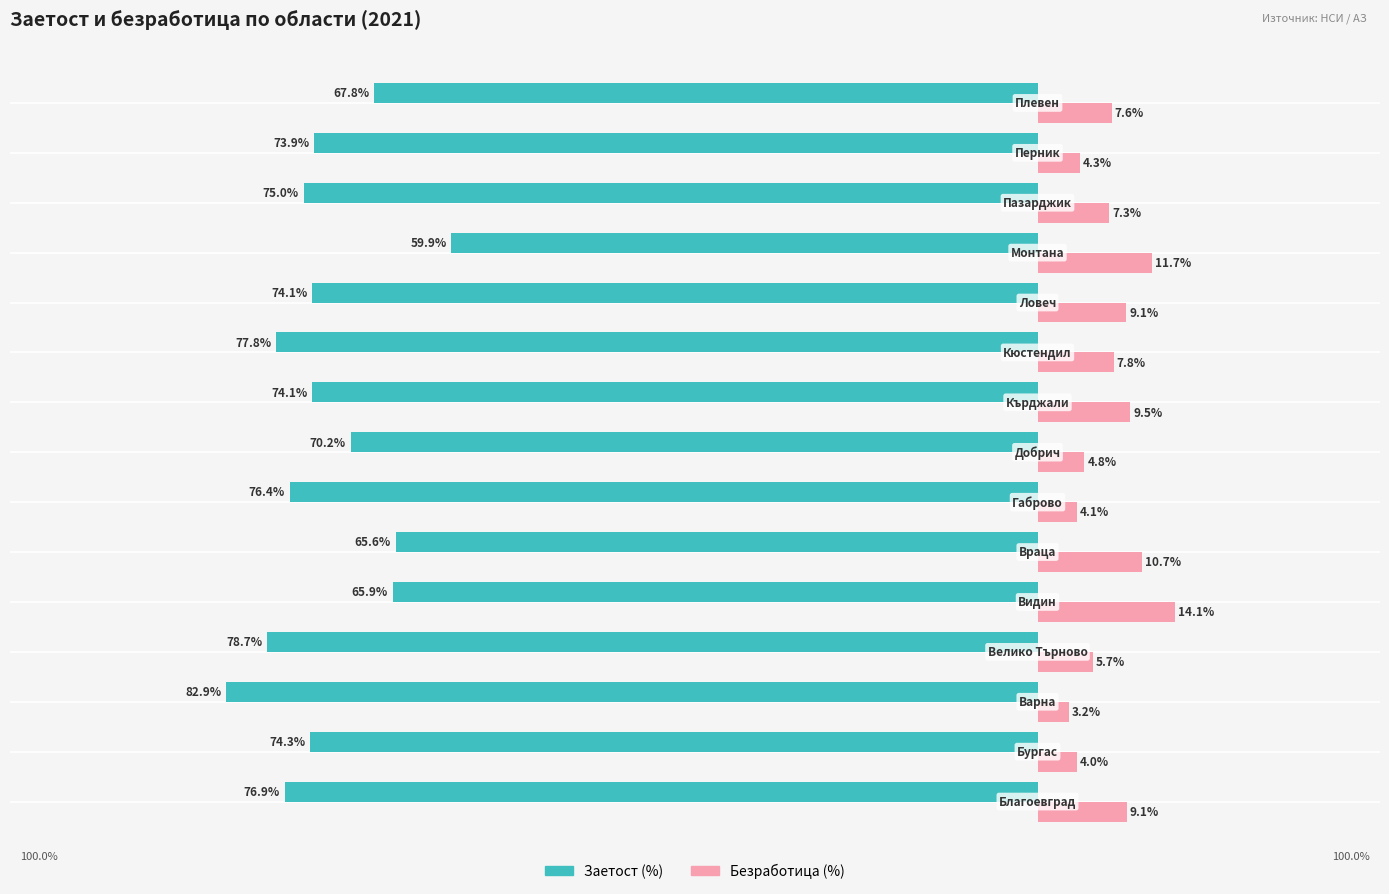

What are all the series names shown in the legend?

Заетост (%), Безработица (%)